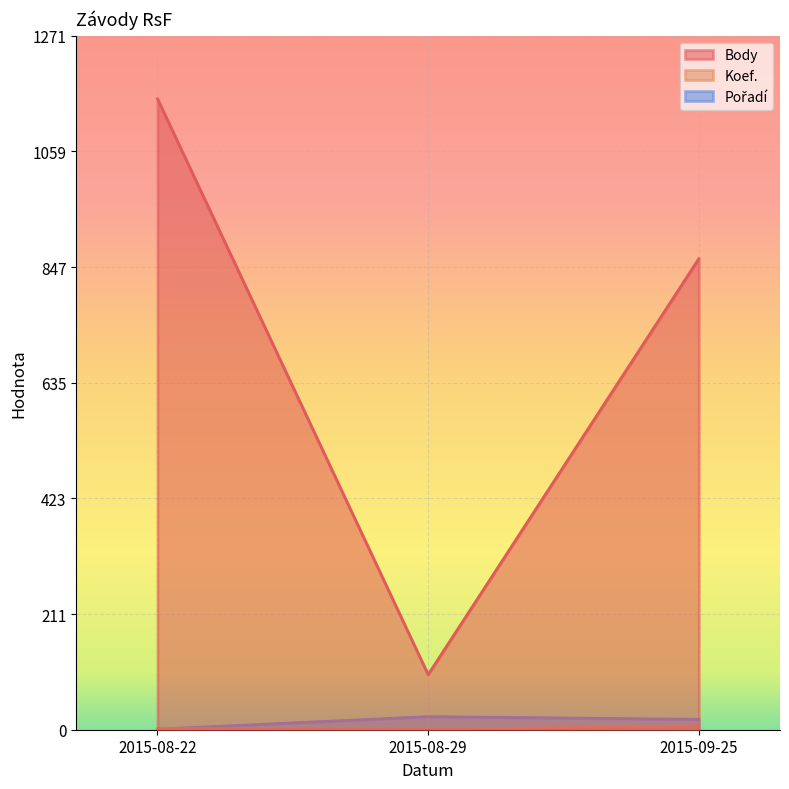

What is the difference between the Koef. values at 2015-08-22 and 2015-08-29?

1